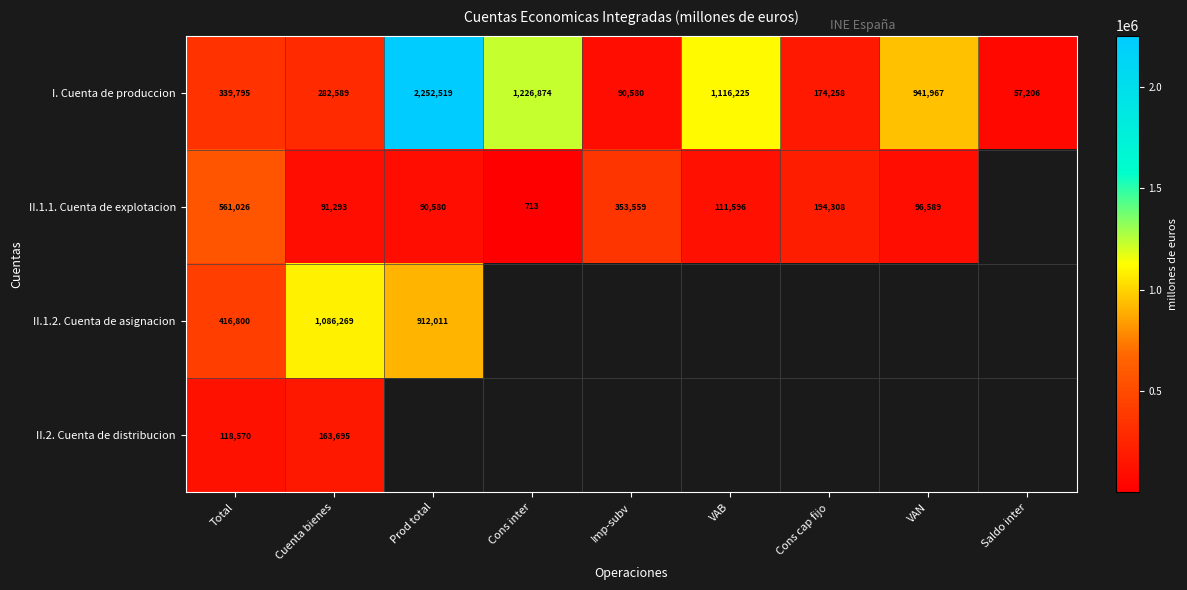

What is the sum of all I. Cuenta de produccion values?

6482013